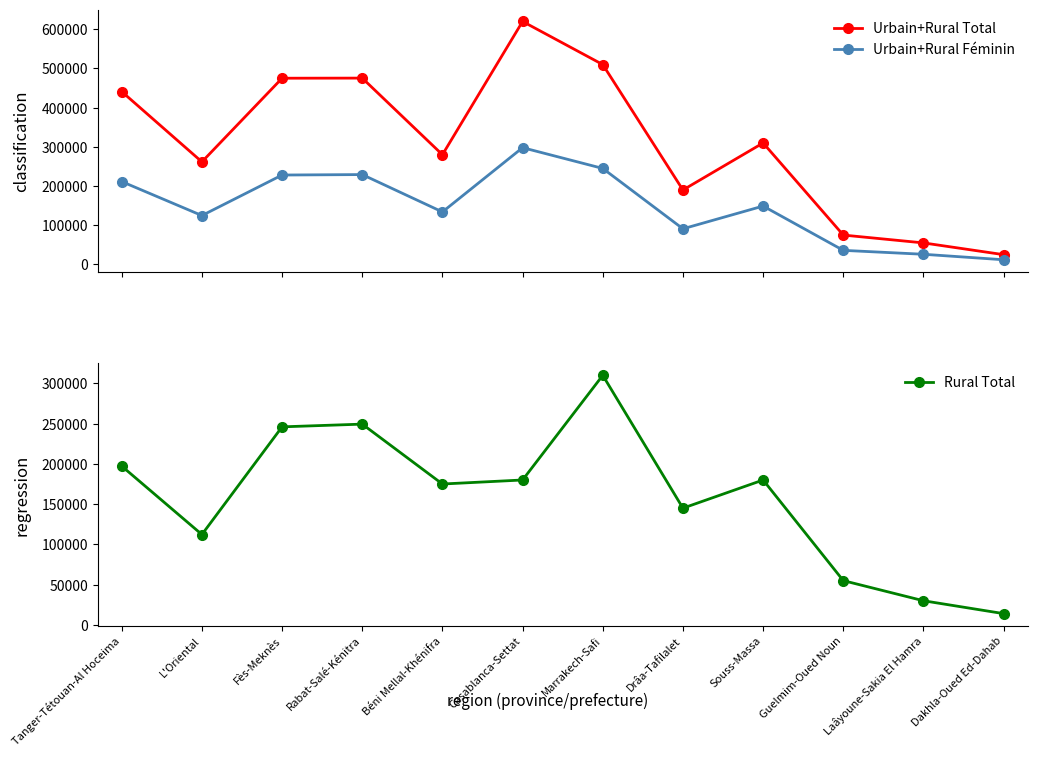

What is the minimum value shown in the chart?

12000